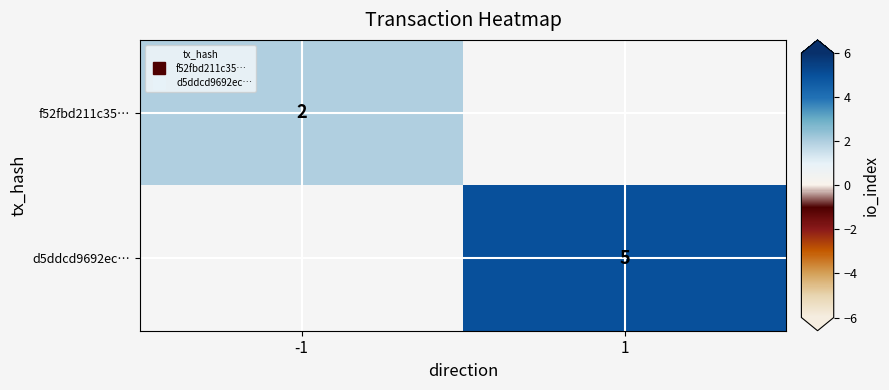

True or false: f52fbd211c35… has a value of 2.0 at -1.

True